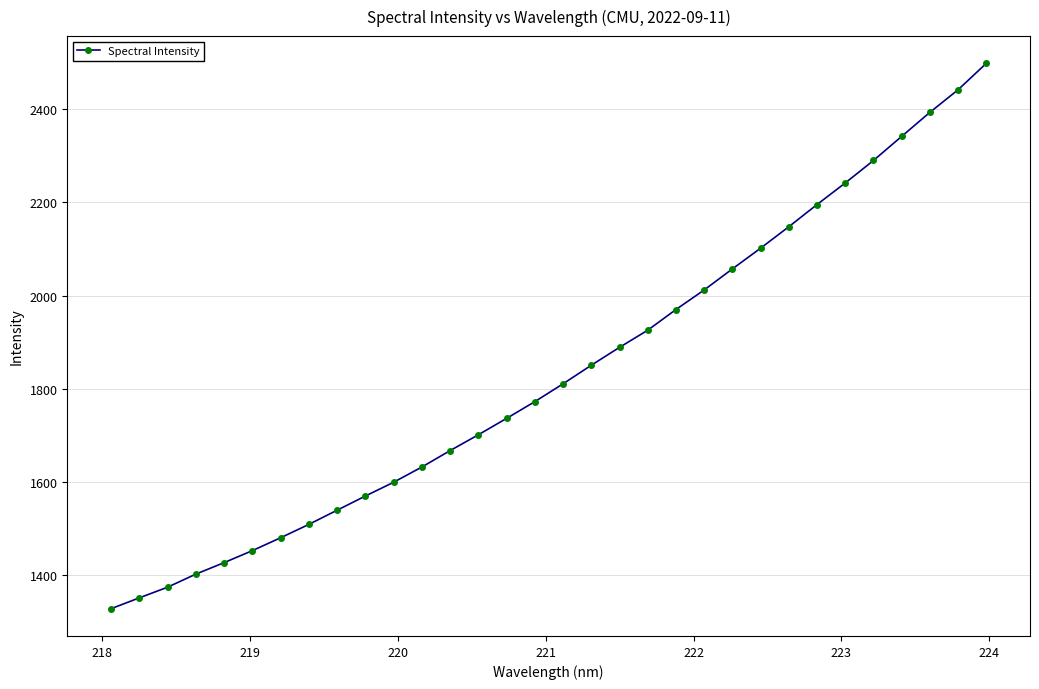

What is the value of the 9th point from the left?

1538.7